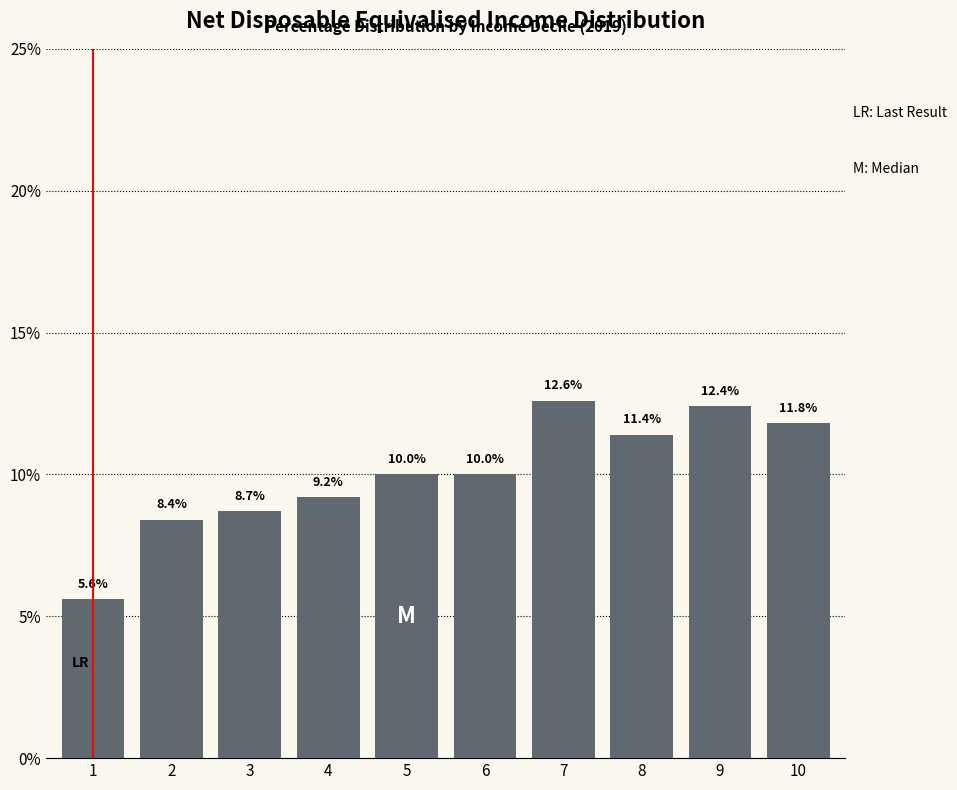

Reading right to left, transcribe all the data shown in this chart.

10=11.8	9=12.4	8=11.4	7=12.6	6=10.0	5=10.0	4=9.2	3=8.7	2=8.4	1=5.6